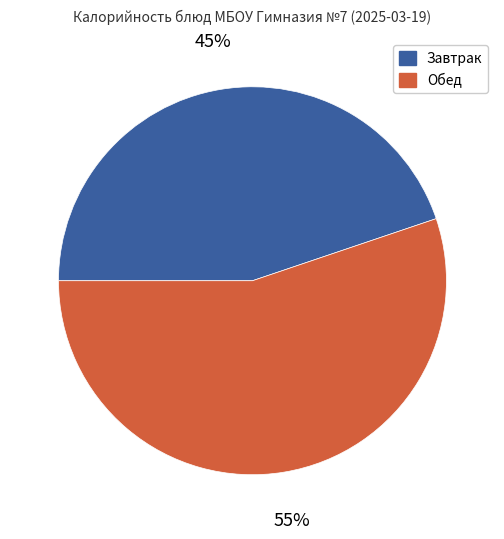

To the nearest percent, what is the difference between the largest and smallest slice percentages?

10%